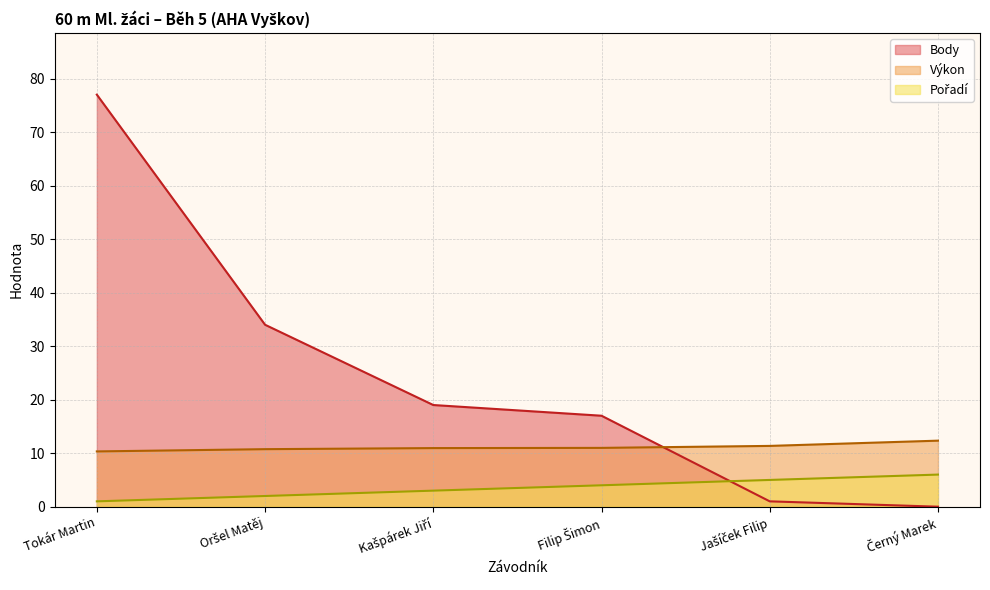

Which series has the widest spread of values?

Body